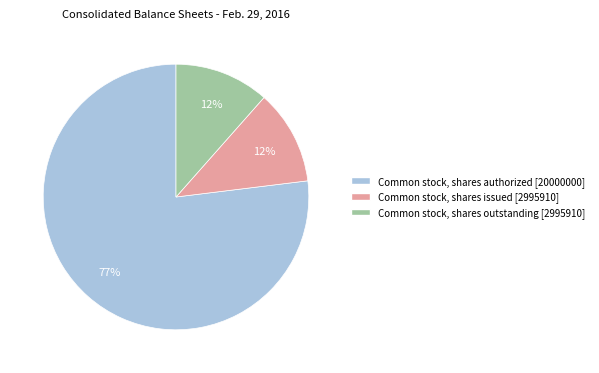

What percentage is the Common stock, shares issued slice, to the nearest percent?

12%